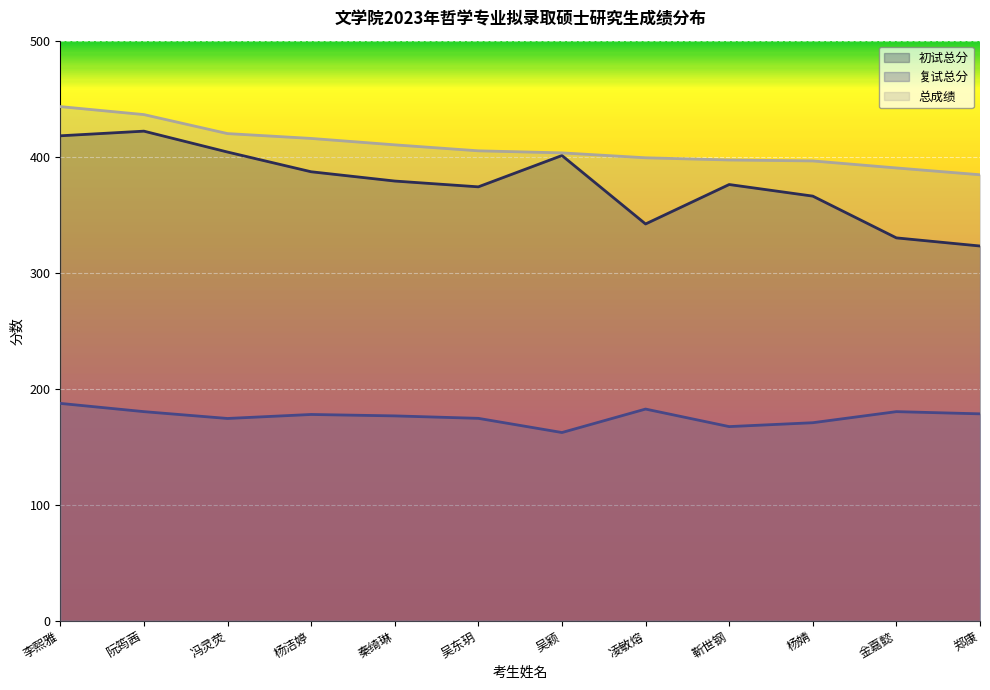

What are all the series names shown in the legend?

初试总分, 复试总分, 总成绩